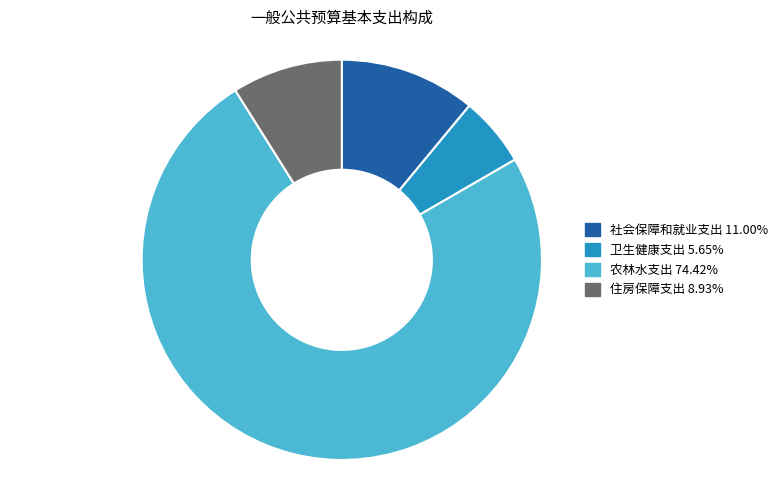

Count the number of slices in the pie.

4